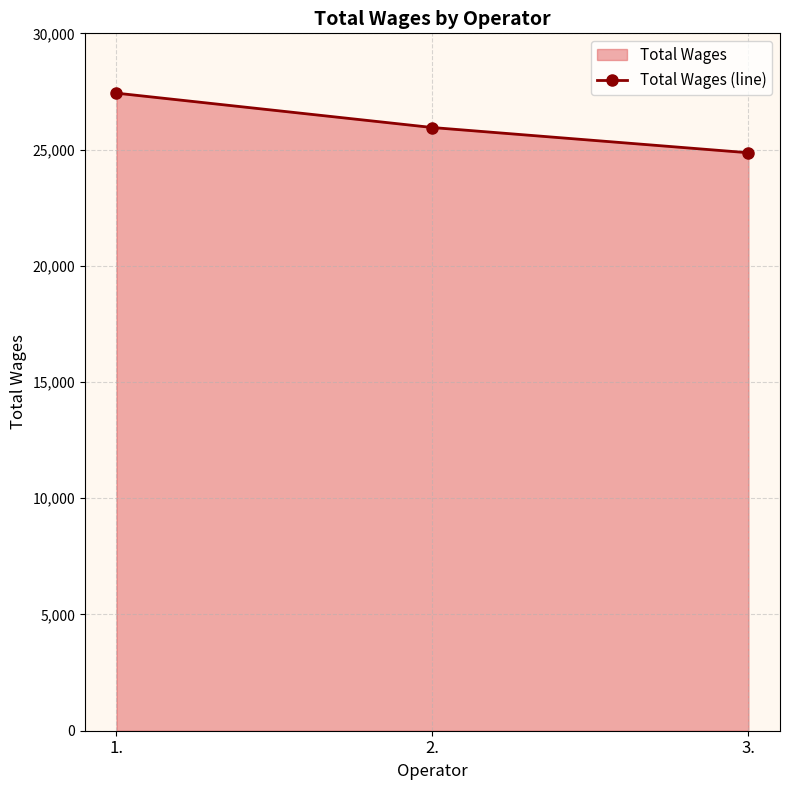

Count the values in the range 24863 to 27427.

3